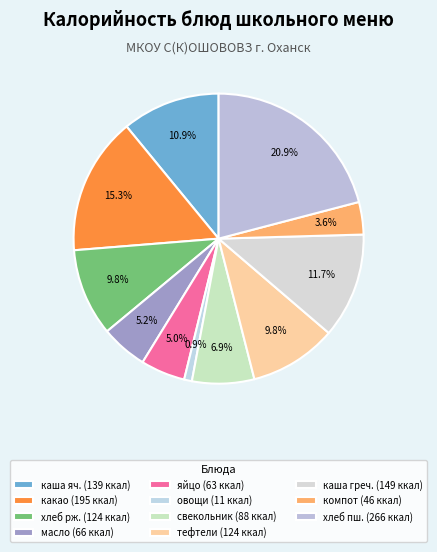

Is there any slice that represents more than half of the pie?

No